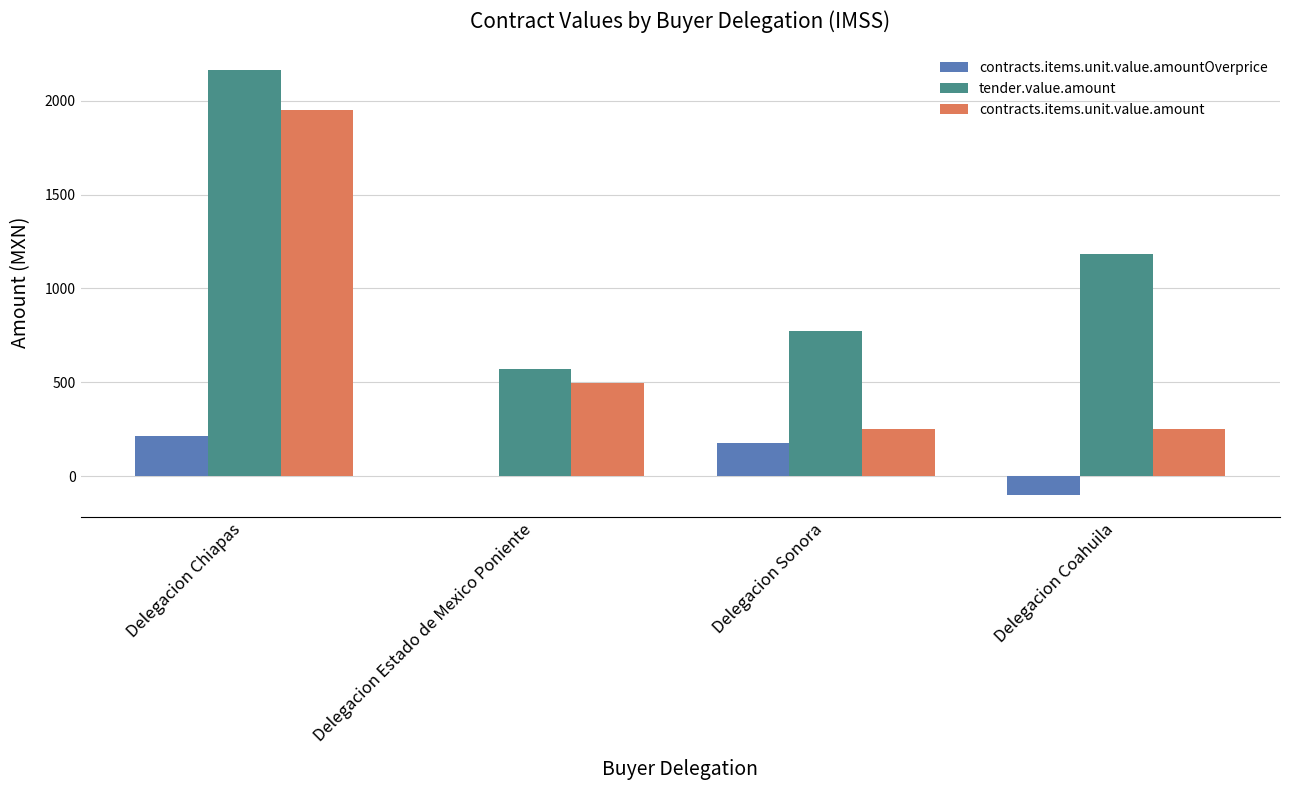

At which label is contracts.items.unit.value.amountOverprice closest to 56?

Delegacion Estado de Mexico Poniente